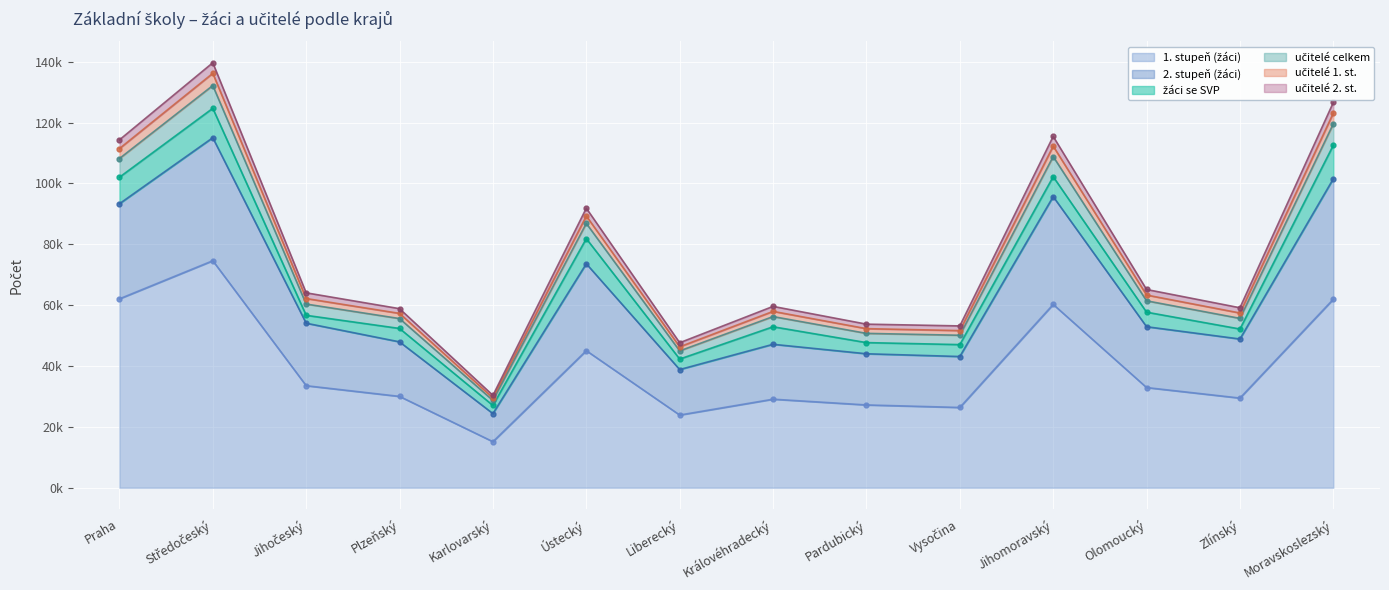

How many interior local valleys does the 1. stupeň (žáci) series have?

4